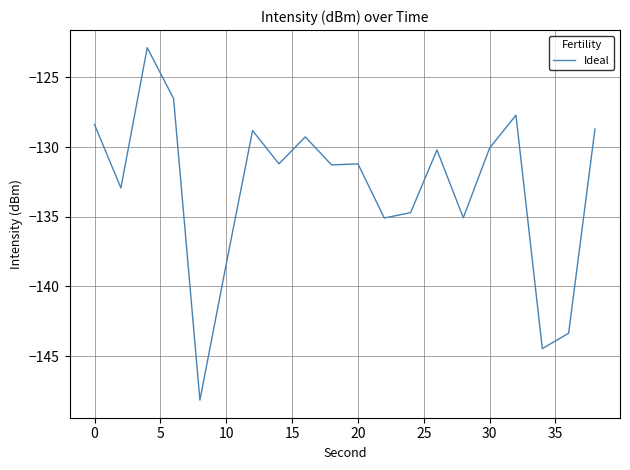

What is the difference between the maximum and minimum values?

25.3